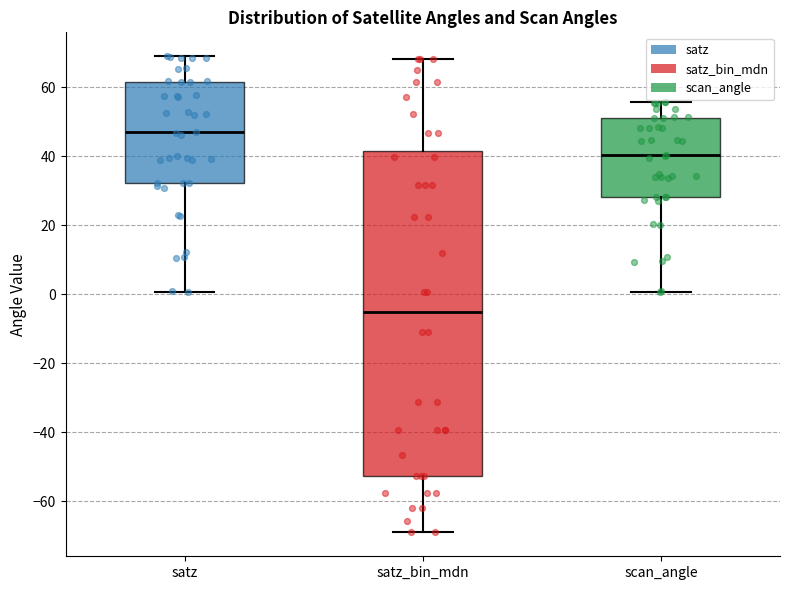

Reading left to right, transcribe this box plot: for each box, give where its median line is, the range the box spans, and where its two whiskers end, as read against the y-axis. The values are not printed on the chart, so give them approximately, as read against the axis.

satz: median 46, box 32 to 62, whiskers 0 to 70
satz_bin_mdn: median -6, box -52 to 42, whiskers -70 to 68
scan_angle: median 40, box 28 to 52, whiskers 0 to 56